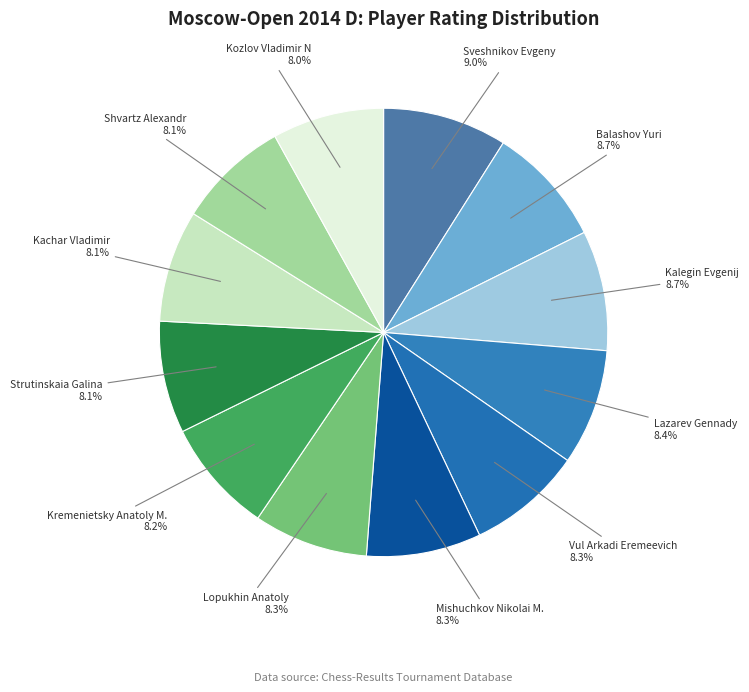

Count the number of slices in the pie.

12